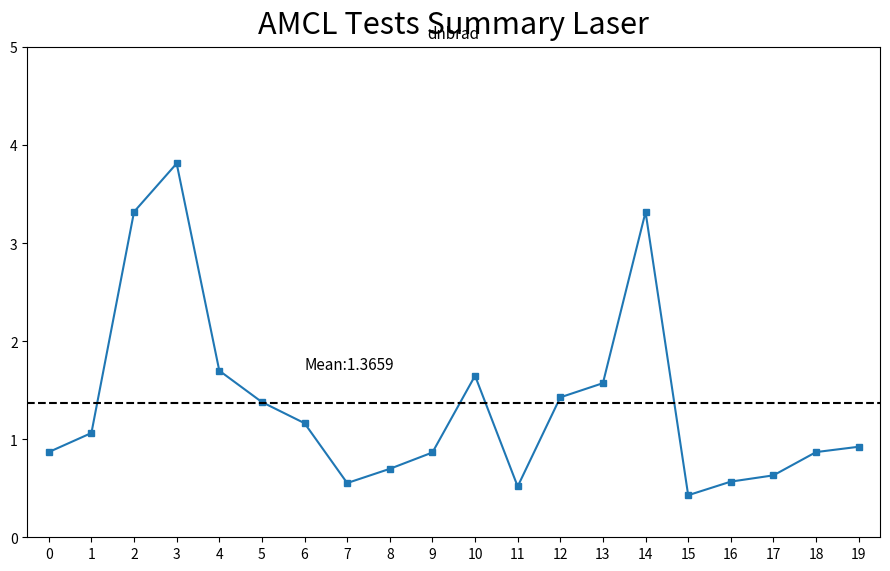

How many lines are shown in the chart?

1